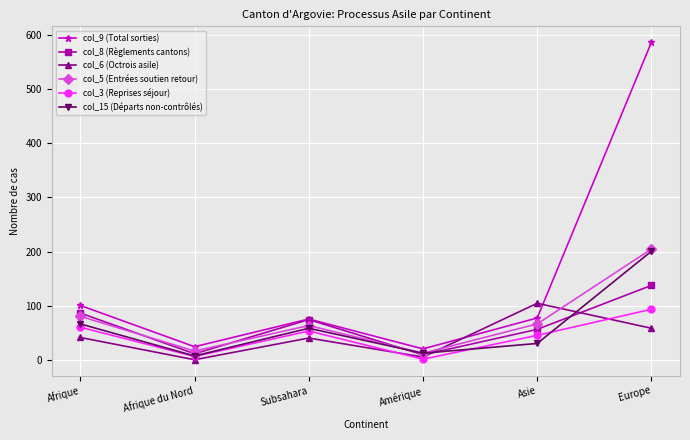

What is the approximate value of col_5 (Entrées soutien retour) at Afrique, to the nearest 50?

100